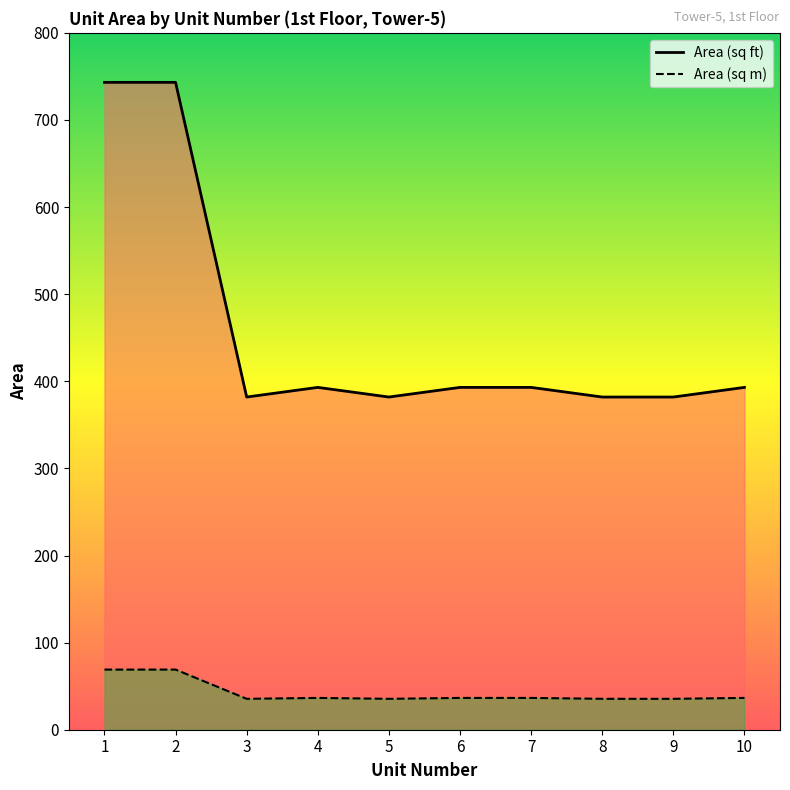

Which category has the highest value in the Area (sq ft) series?

1